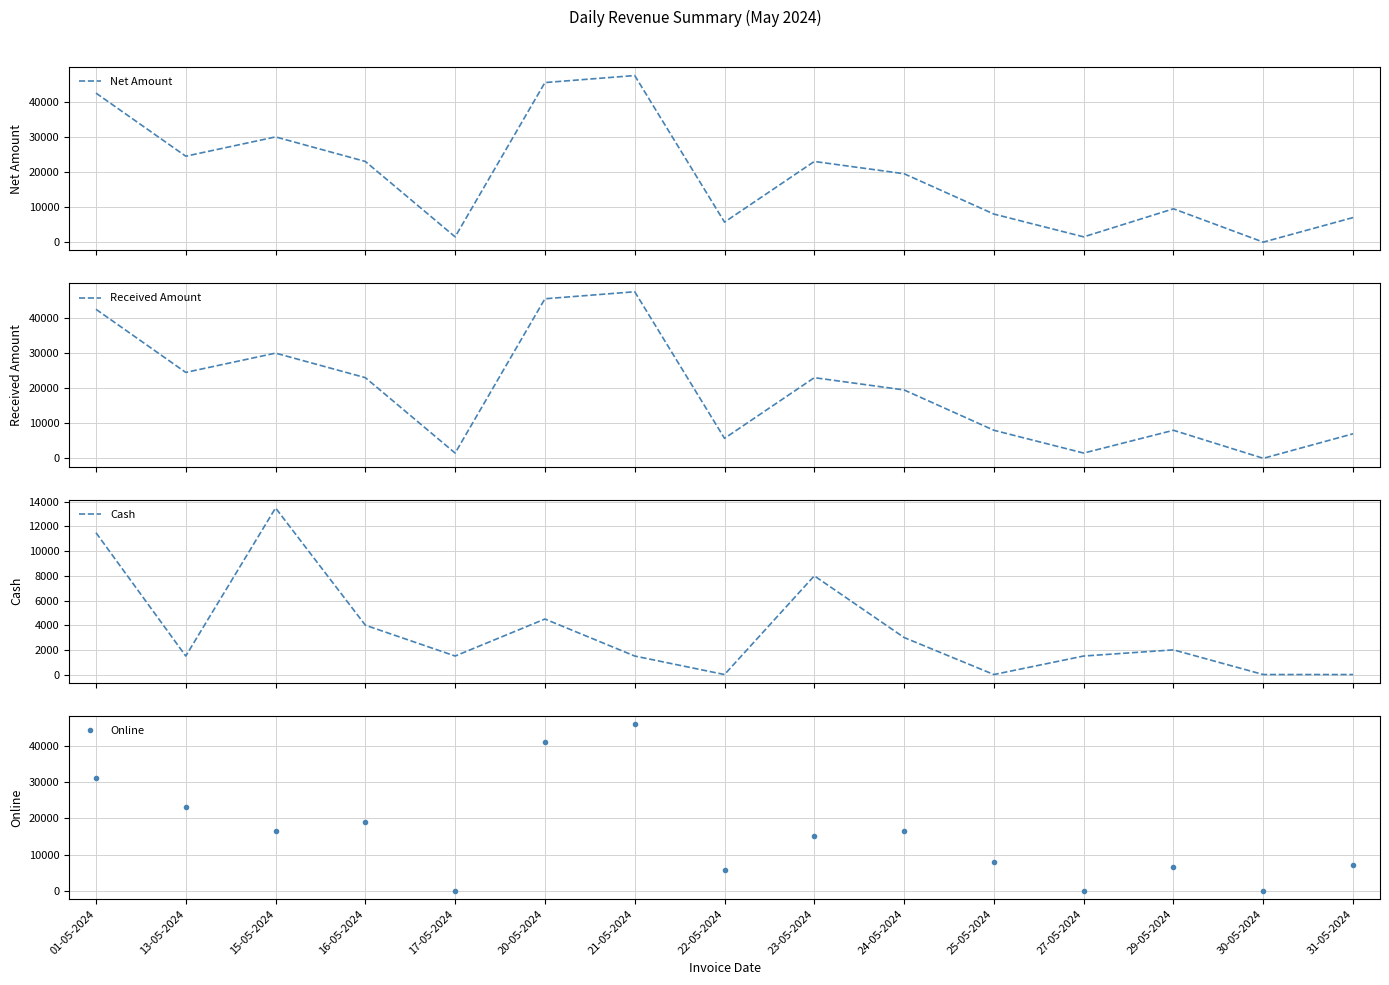

Reading right to left, extract all data points from this chart.

Net Amount: 7000	0	9500	1500	8000	19500	23000	5700	47500	45500	1500	23000	30001	24500	42501
Received Amount: 7000	0	8000	1500	8000	19500	23000	5700	47500	45500	1500	23000	30001	24500	42501
Cash: 0	0	2000	1500	0	3000	8000	0	1500	4500	1500	4000	13502	1500	11500
Online: 7000	0	6500	0	8000	16500	15000	5700	46000	41000	0	19000	16499	23000	31000